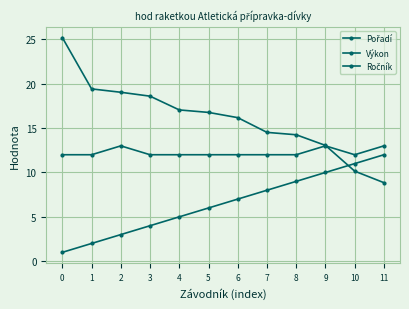

How many data points does each series have?

12